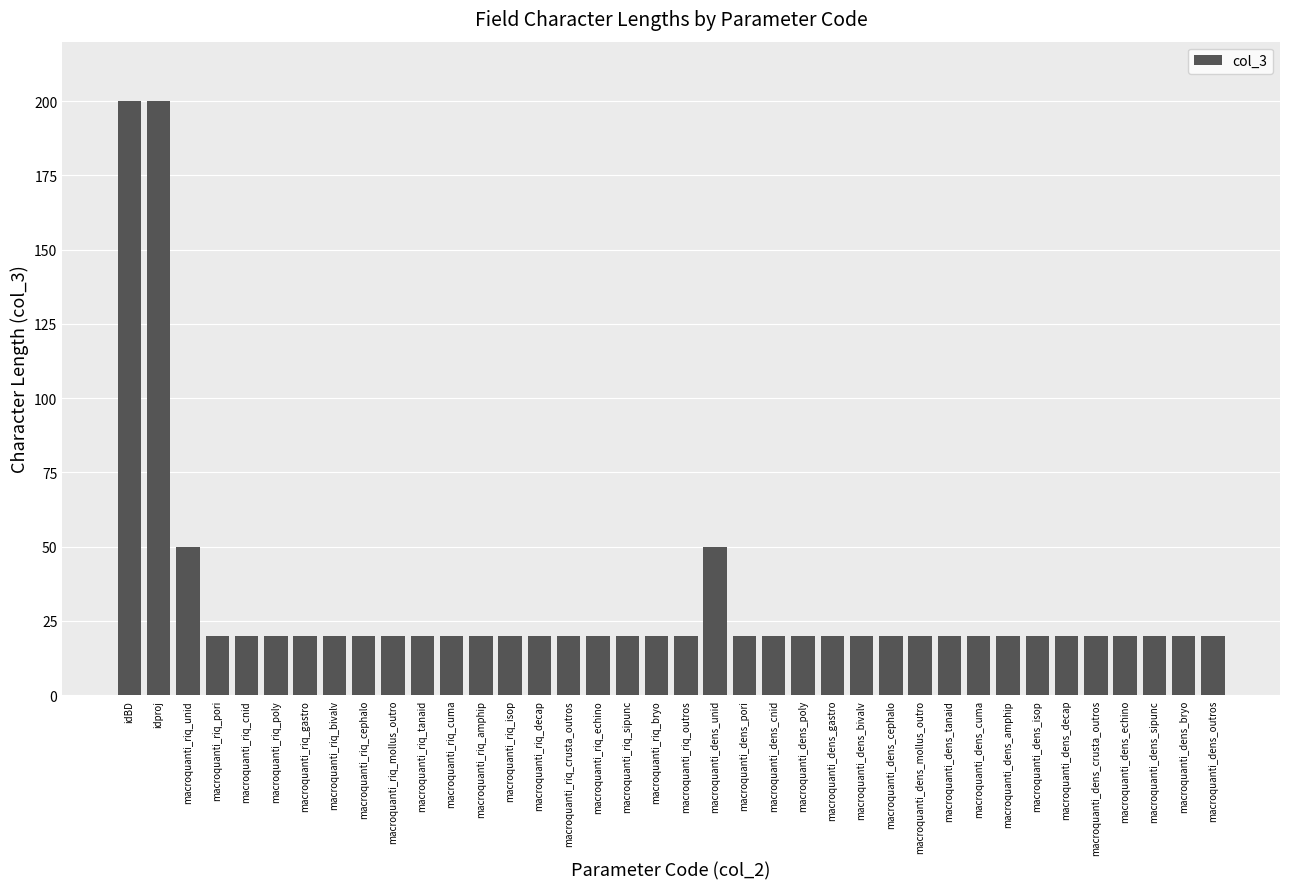

Are the bars horizontal?

No